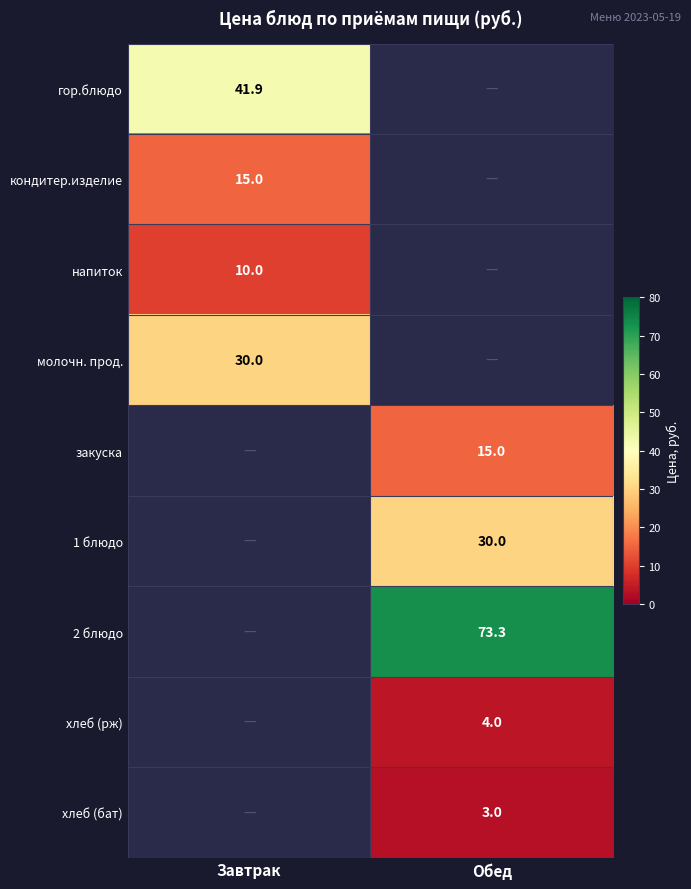

Is the value of молочн. прод. at Завтрак greater than the value of закуска at Обед?

Yes